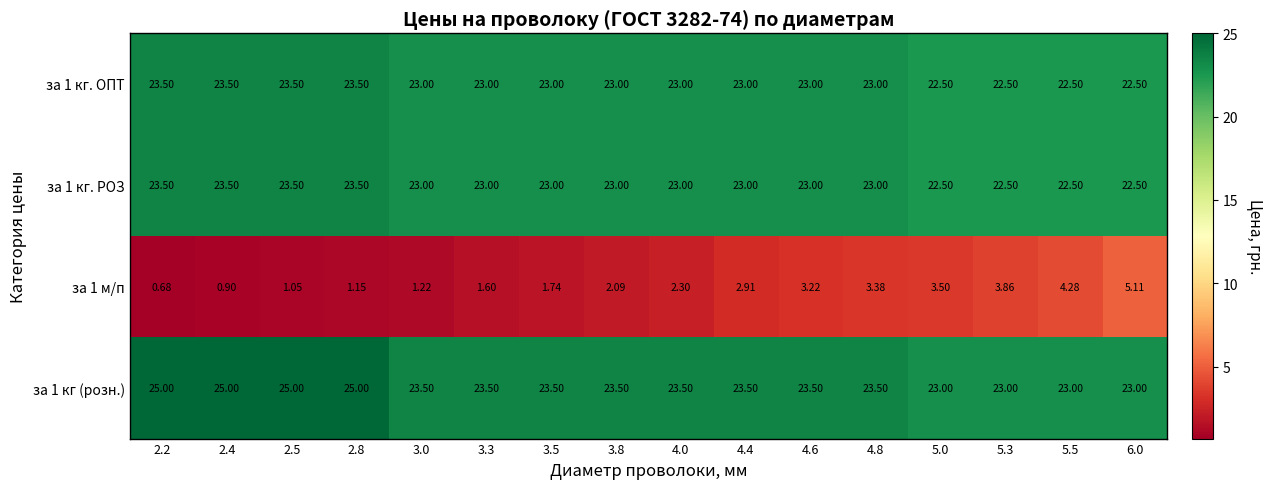

At which category is the sum across all series the highest?

2.8